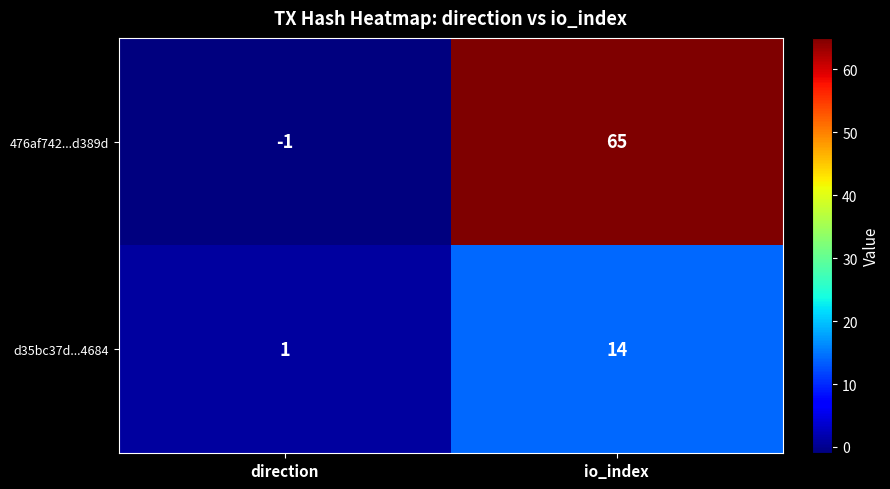

What is the difference between the highest and lowest values at io_index?

51